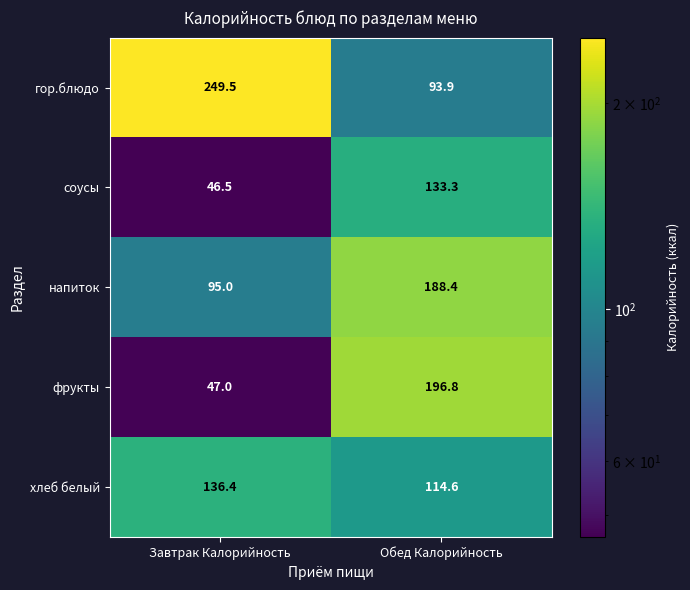

At Обед Калорийность, list the series in order from largest to smallest.

фрукты, напиток, соусы, хлеб белый, гор.блюдо